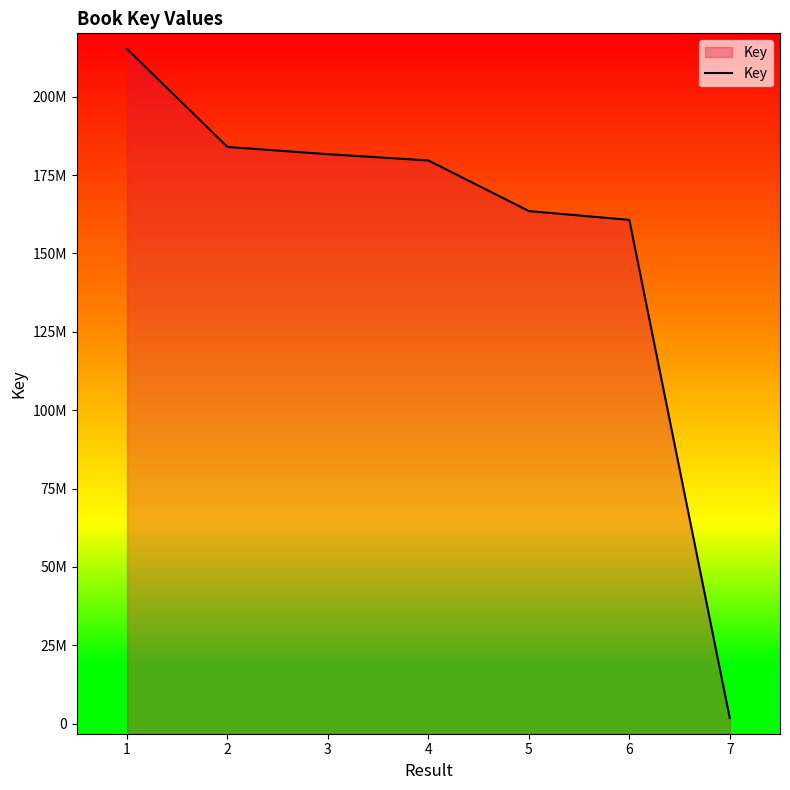

The chart shows a value of 160695227 at 6. True or false?

True